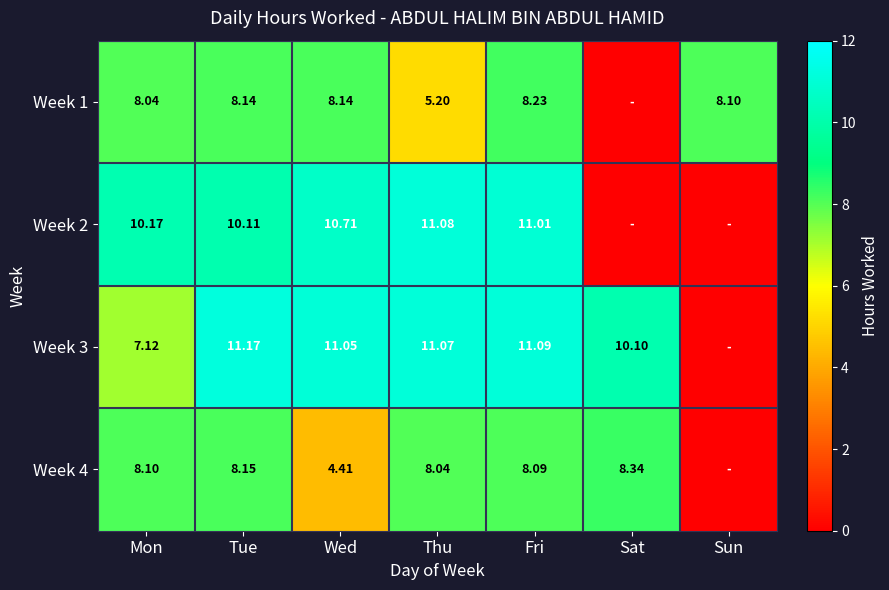

Is the value of Week 1 at Sun greater than the value of Week 2 at Mon?

No